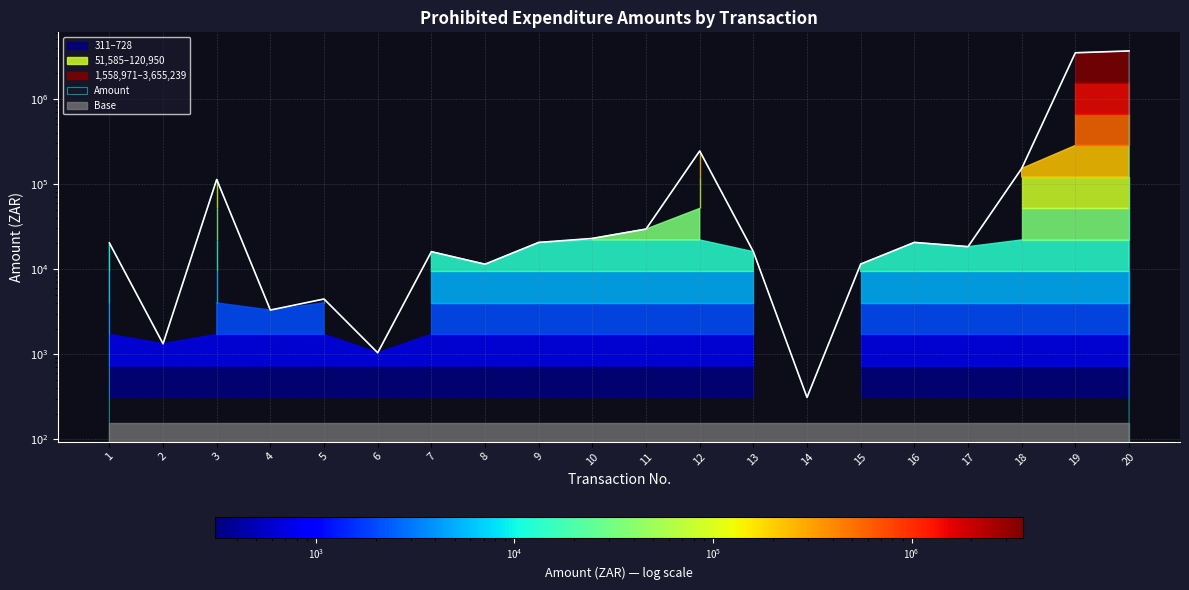

Count the number of values greater than 20290.

9